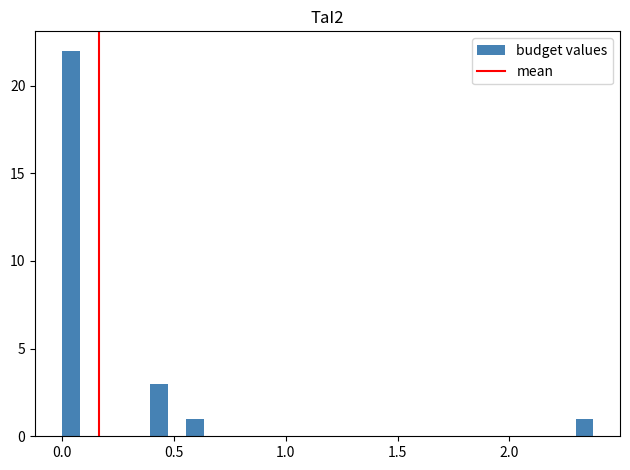

Around what value on the x-axis is the tallest bar? Give the approximate position of its centre, as read against the axis.

0.05